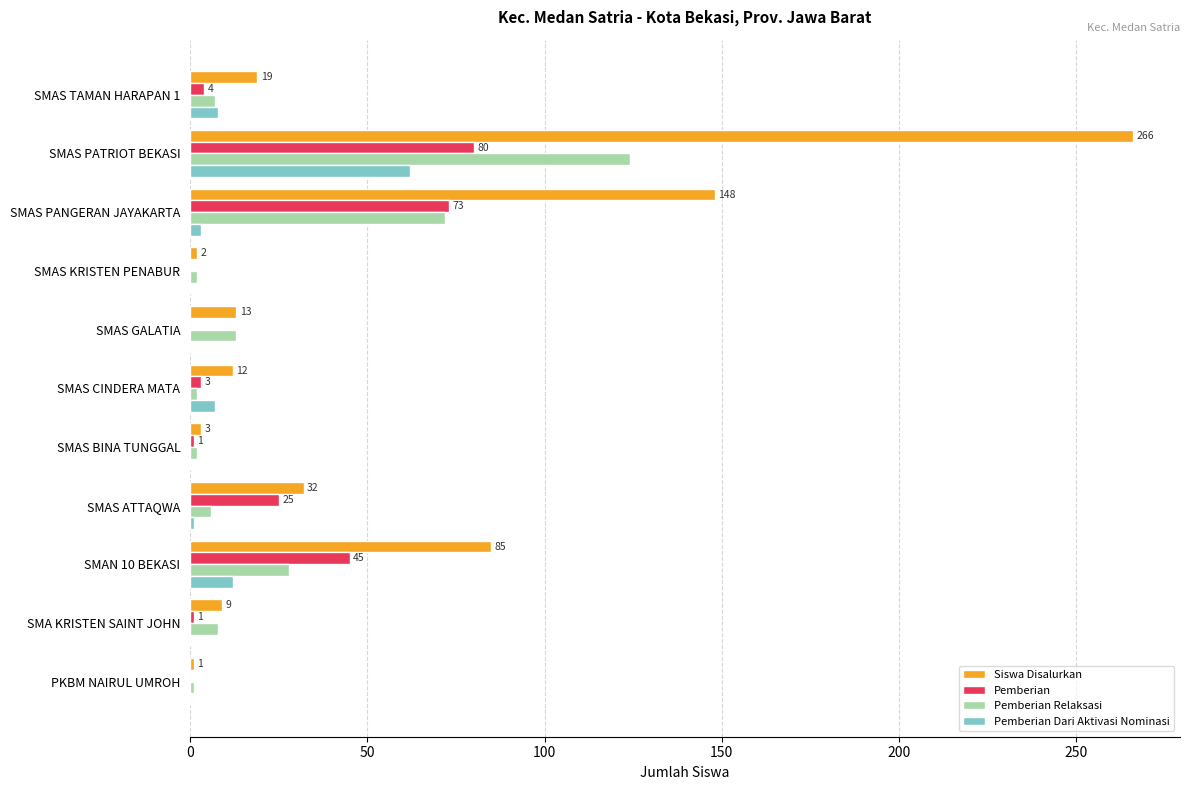

What is the sum of all Siswa Disalurkan values?

590